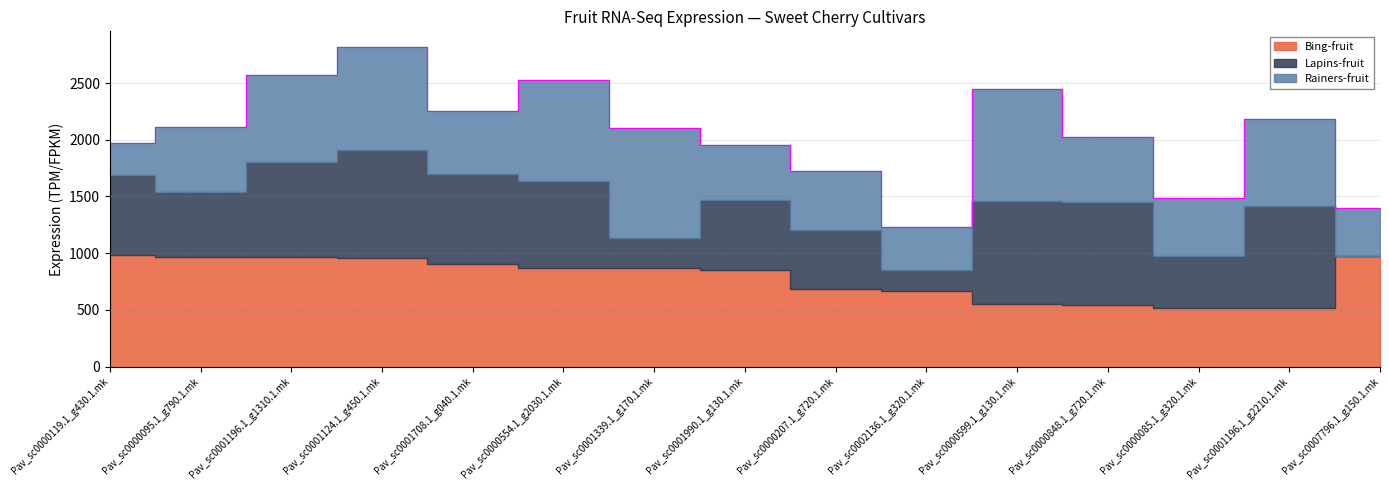

What are all the series names shown in the legend?

Bing-fruit, Lapins-fruit, Rainers-fruit